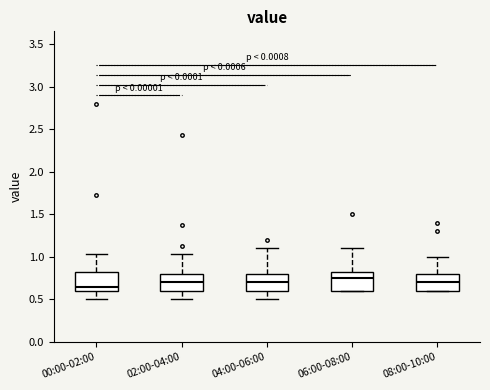

Reading left to right, read every box against the y-axis: the position of its median line, the range the box covers, and the ends of its whiskers. The values are not printed on the chart, so give them approximately, as read against the axis.

00:00-02:00: median 0.65, box 0.60 to 0.85, whiskers 0.50 to 1.05
02:00-04:00: median 0.70, box 0.60 to 0.80, whiskers 0.50 to 1.05
04:00-06:00: median 0.70, box 0.60 to 0.80, whiskers 0.50 to 1.10
06:00-08:00: median 0.75, box 0.60 to 0.85, whiskers 0.60 to 1.10
08:00-10:00: median 0.70, box 0.60 to 0.80, whiskers 0.60 to 1.00